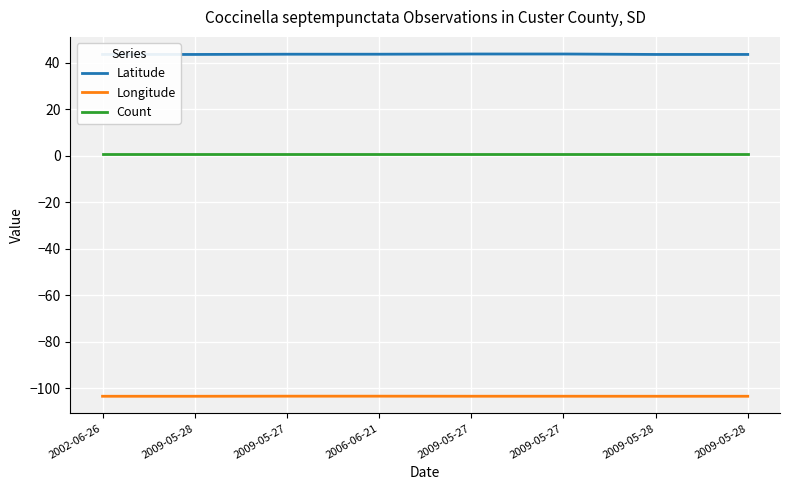

True or false: Count and Longitude intersect in this chart.

False